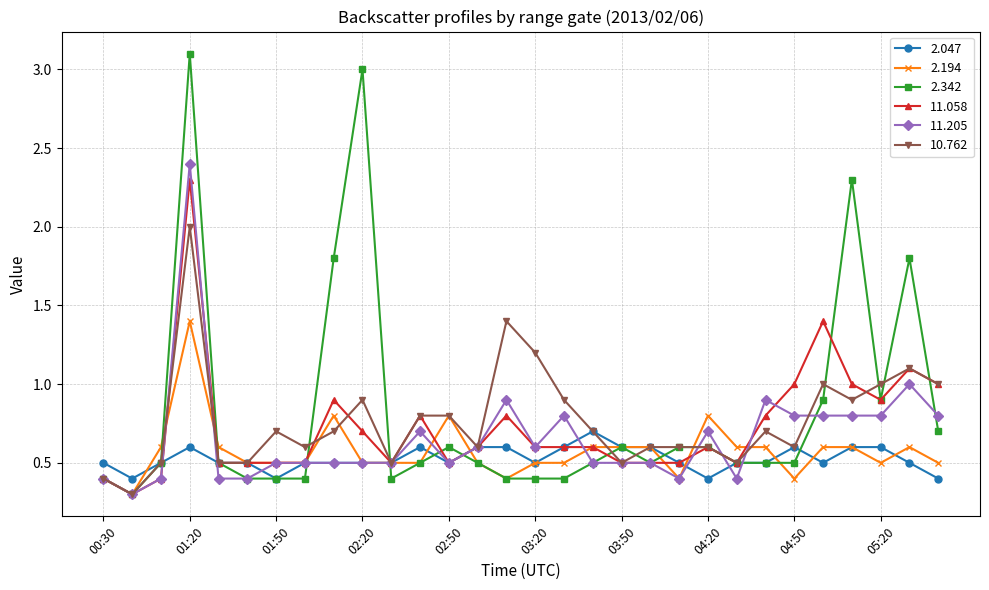

Which series has the widest spread of values?

2.342